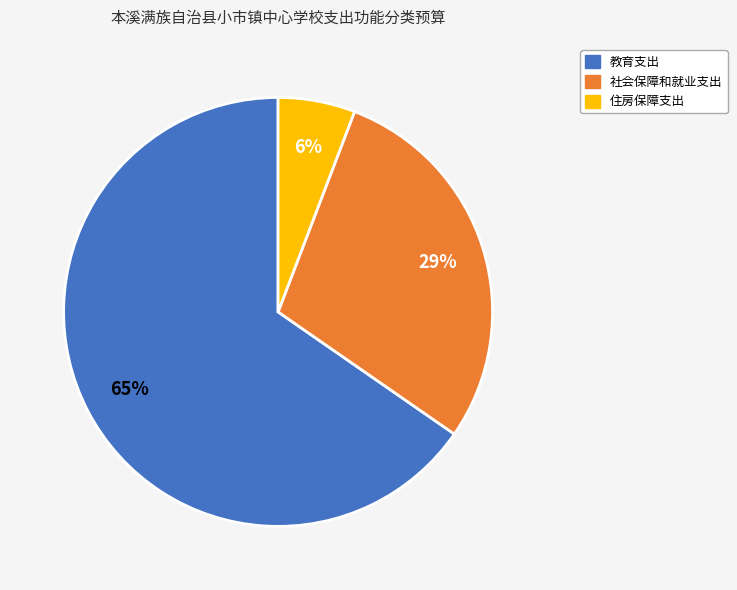

Is the sum of 社会保障和就业支出 and 教育支出 greater than half?

Yes